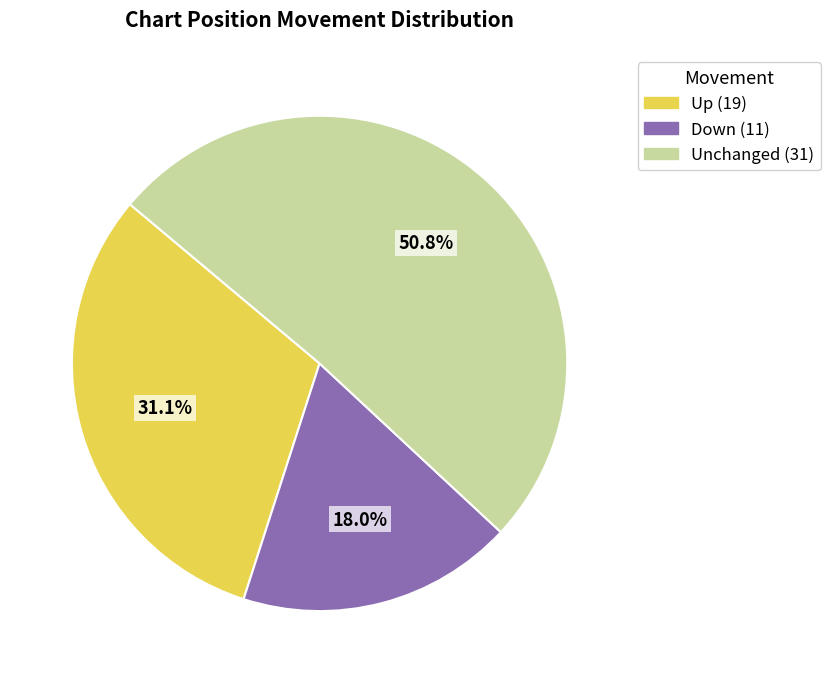

How many slices are in this pie chart?

3